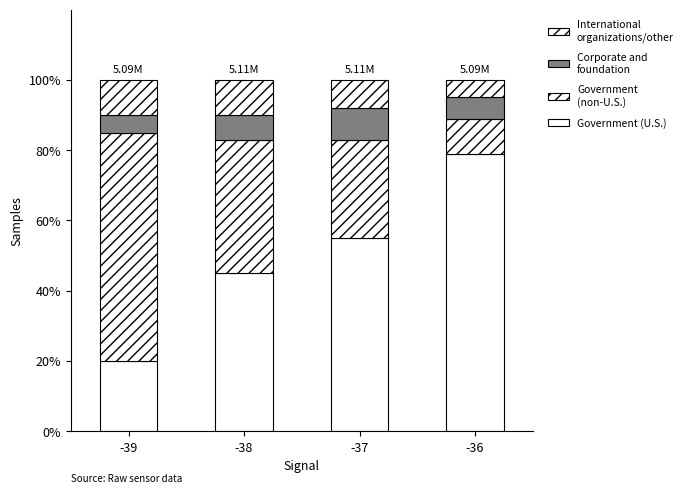

True or false: Government (U.S.) has a value of 81.4 at -37.

False